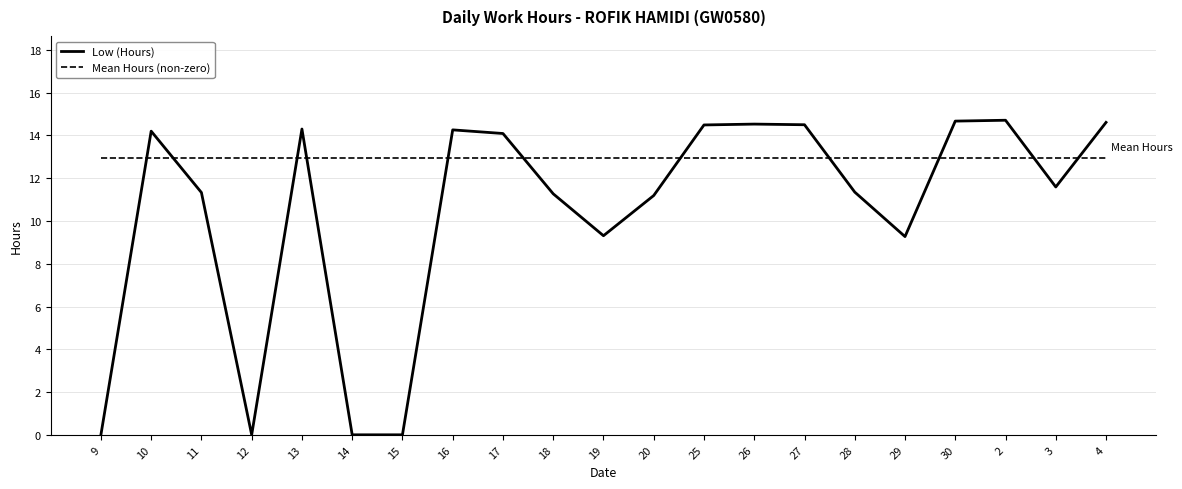

At 16, list the series in order from smallest to largest.

Mean Hours (non-zero), Low (Hours)